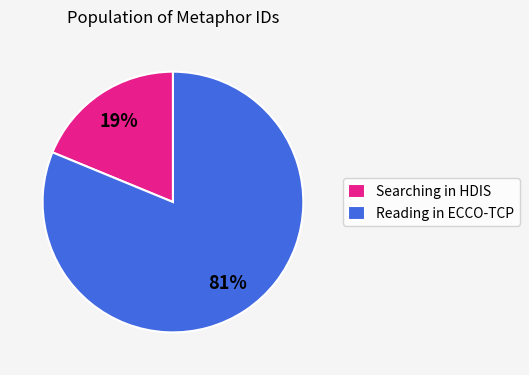

Rank the categories by value from lowest to highest.

Searching in HDIS, Reading in ECCO-TCP